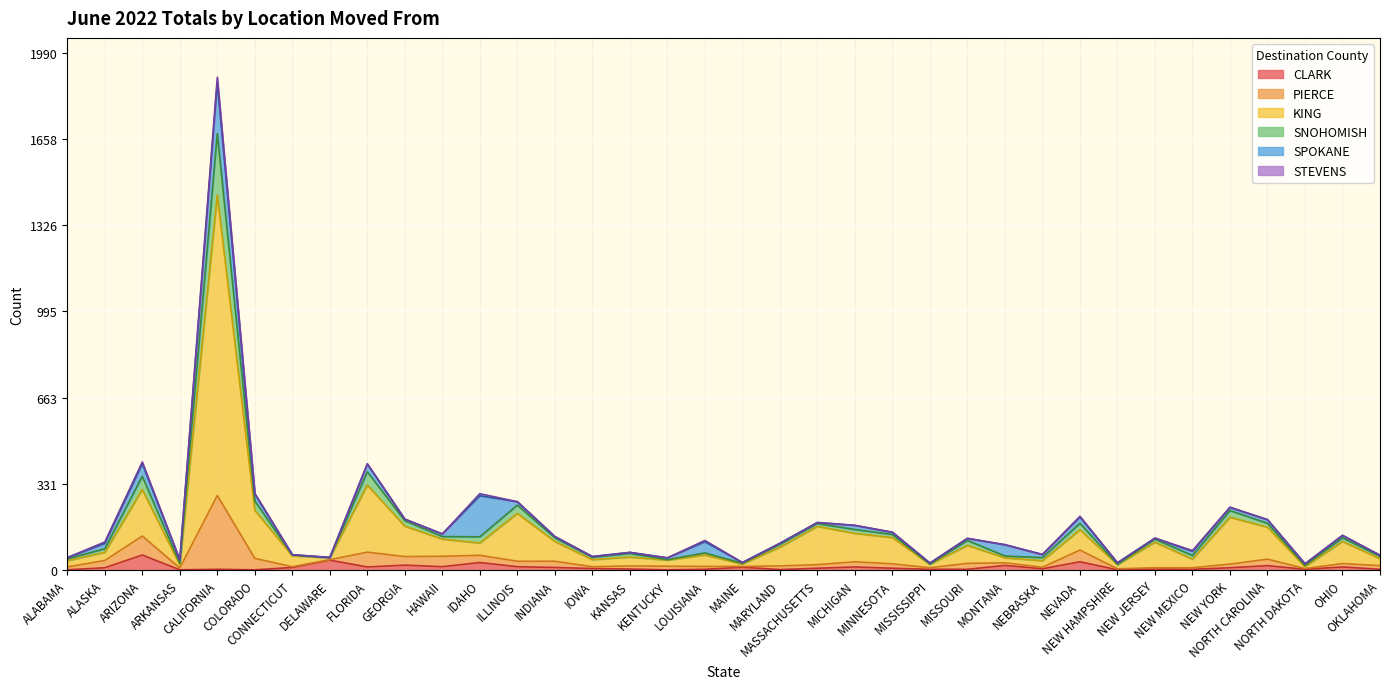

What is the maximum value for CLARK?

58